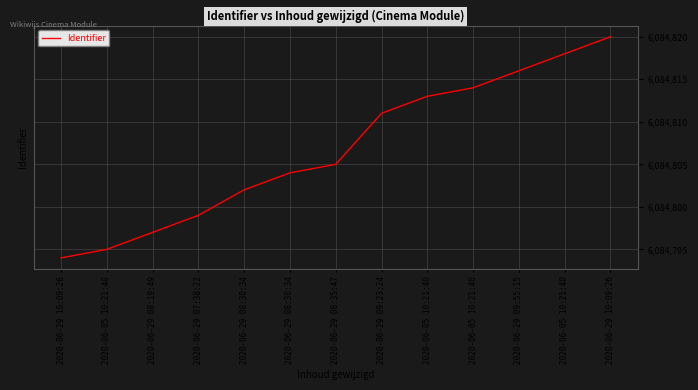

Reading left to right, what are all the values shown in this chart?

2020-06-29 10:09:26=6084794	2020-06-05 10:21:40=6084795	2020-06-29 08:19:49=6084797	2020-06-29 07:38:22=6084799	2020-06-29 08:30:34=6084802	2020-06-29 08:30:34=6084804	2020-06-29 08:35:47=6084805	2020-06-29 09:23:24=6084811	2020-06-05 10:21:40=6084813	2020-06-05 10:21:40=6084814	2020-06-29 09:55:15=6084816	2020-06-05 10:21:40=6084818	2020-06-29 10:09:26=6084820